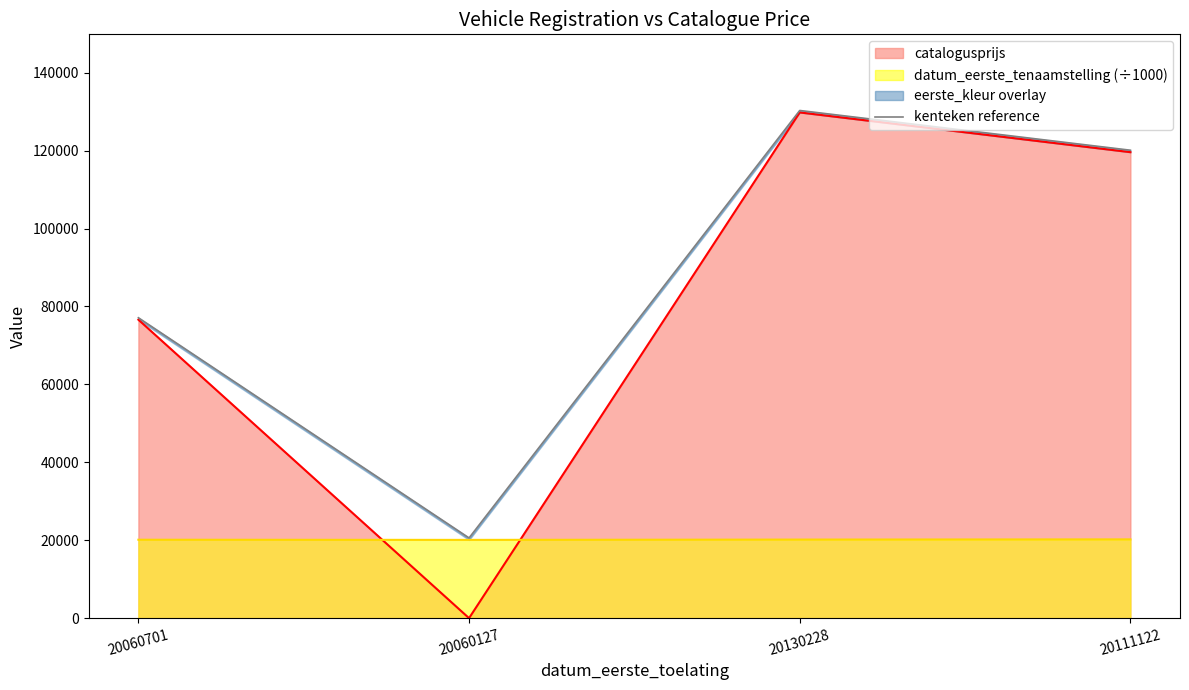

Between 20130228 and 20111122, which is larger?

20130228